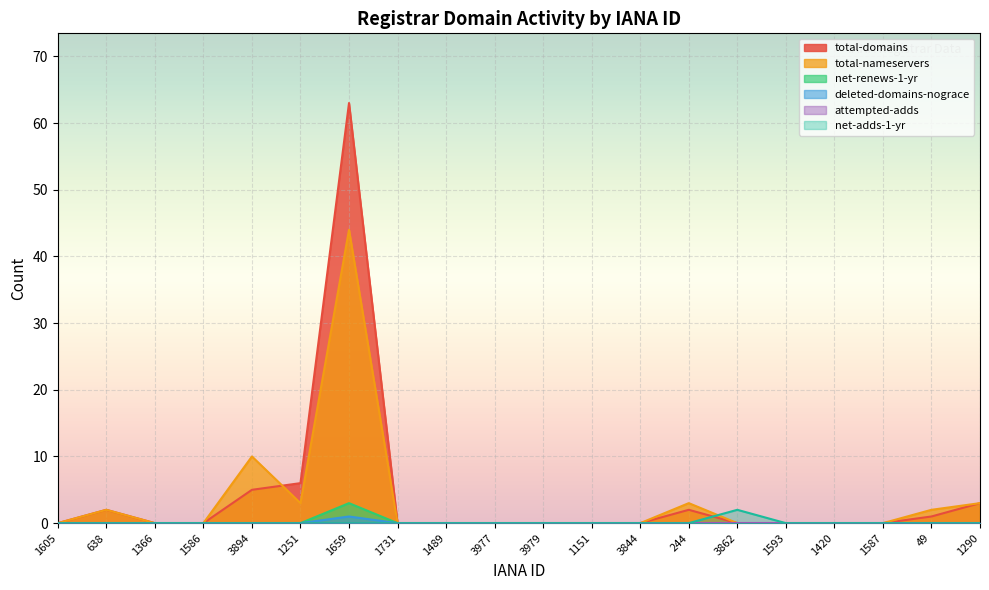

At how many categories does at least one series exceed 24?

1